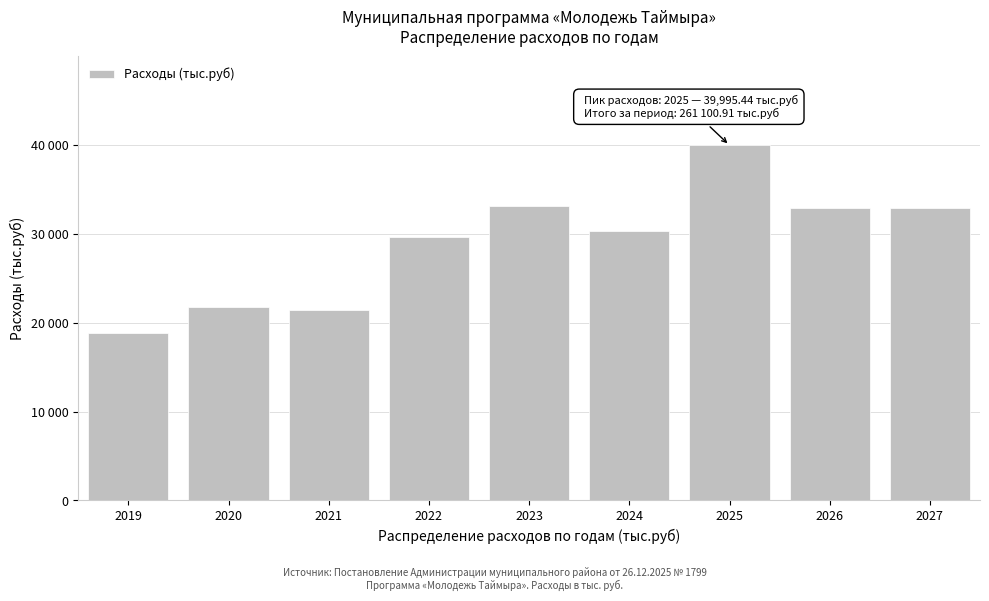

Does the chart contain any negative values?

No